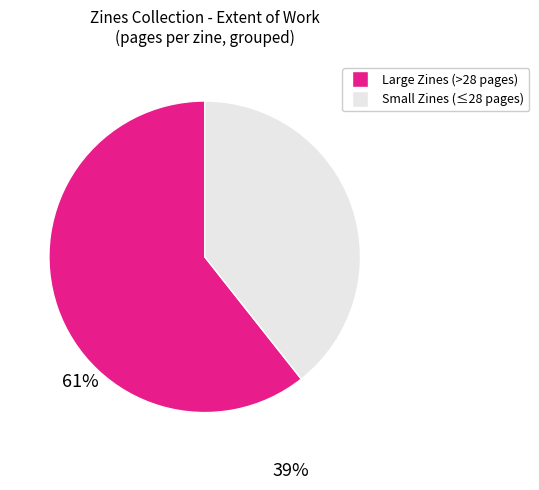

Is there any slice that represents more than half of the pie?

Yes